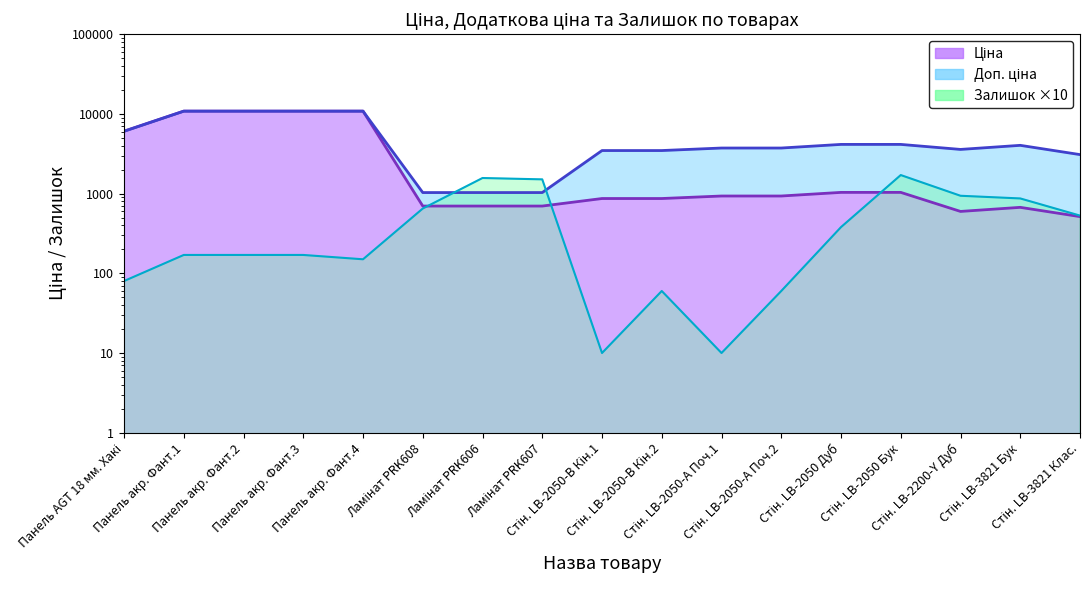

Is the value of Ціна at Панель акр. Фант.2 greater than the value of Доп. ціна at Стін. LB-2200-Y Дуб?

Yes